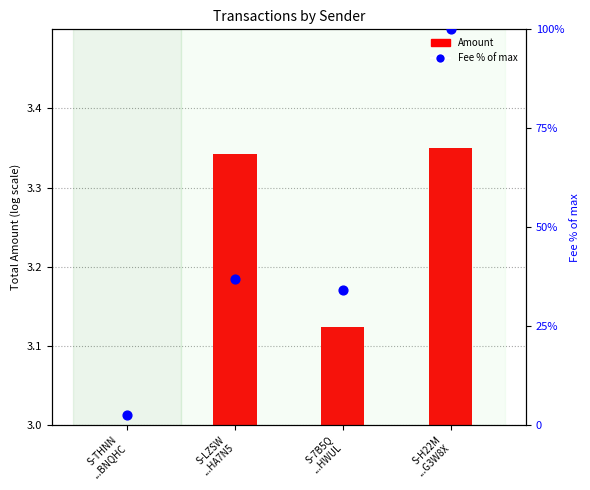

Between S-LZSW
...HA7N5 and S-7B5Q
...HWUL, which is larger?

S-LZSW
...HA7N5